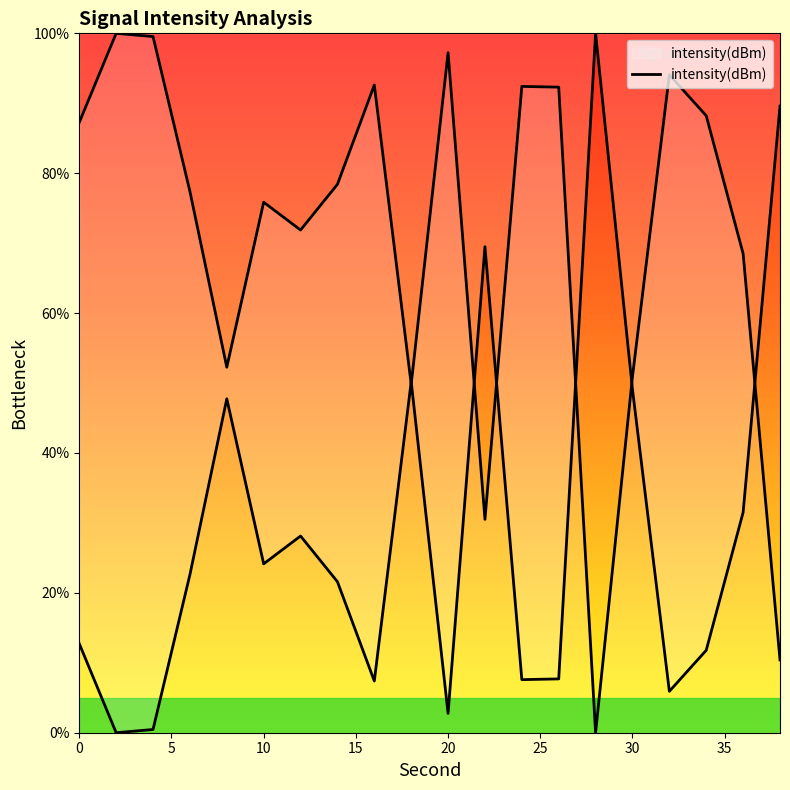

What is the maximum value shown in the chart?

100.0